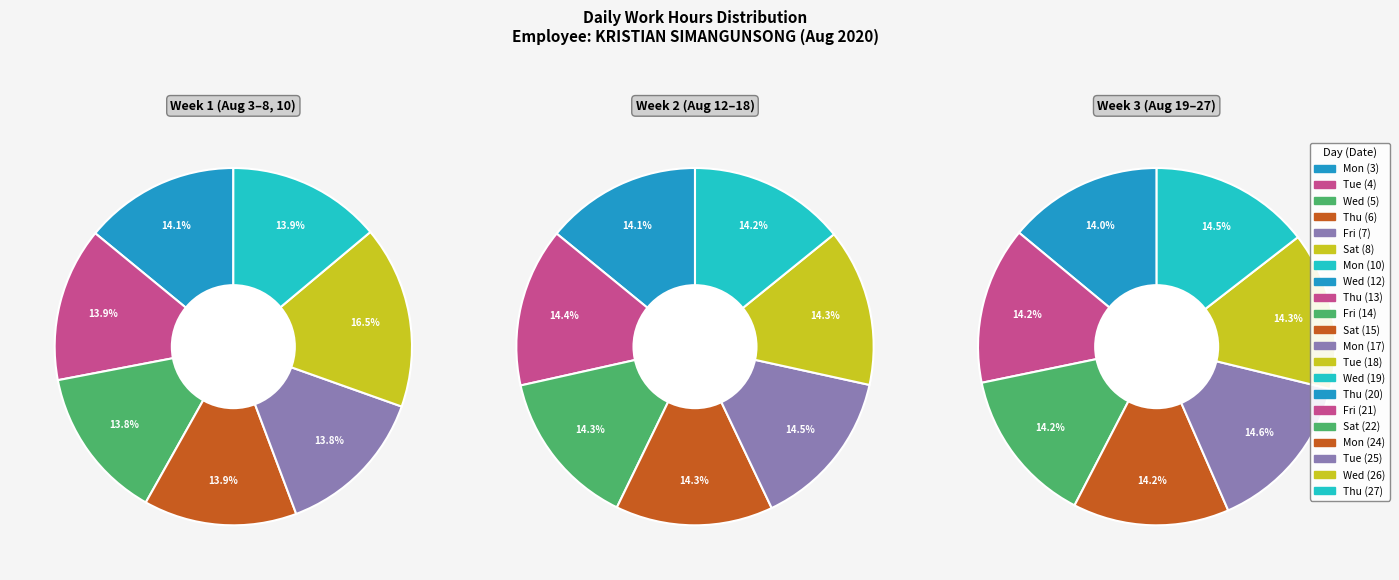

How many slices are in this pie chart?

21